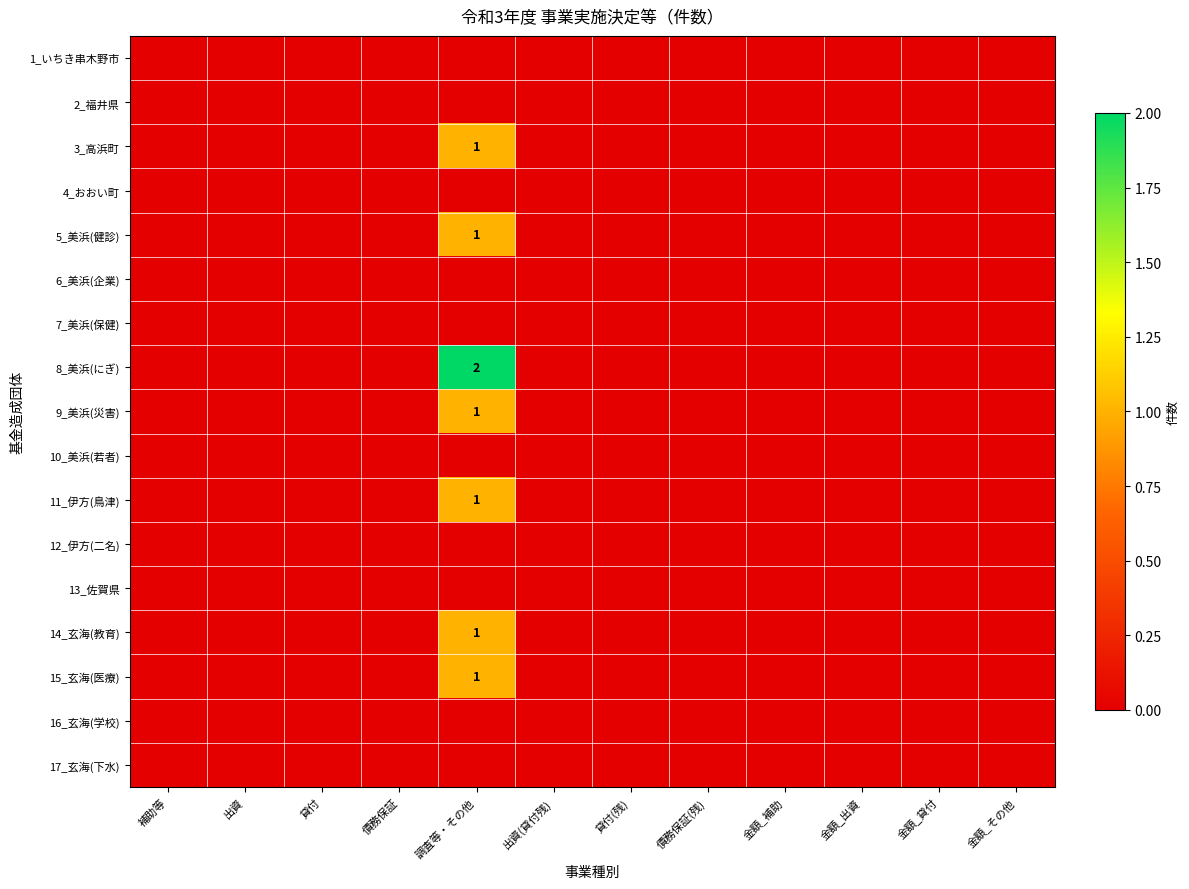

Where is 14_玄海(教育) nearest to the value 0?

補助等